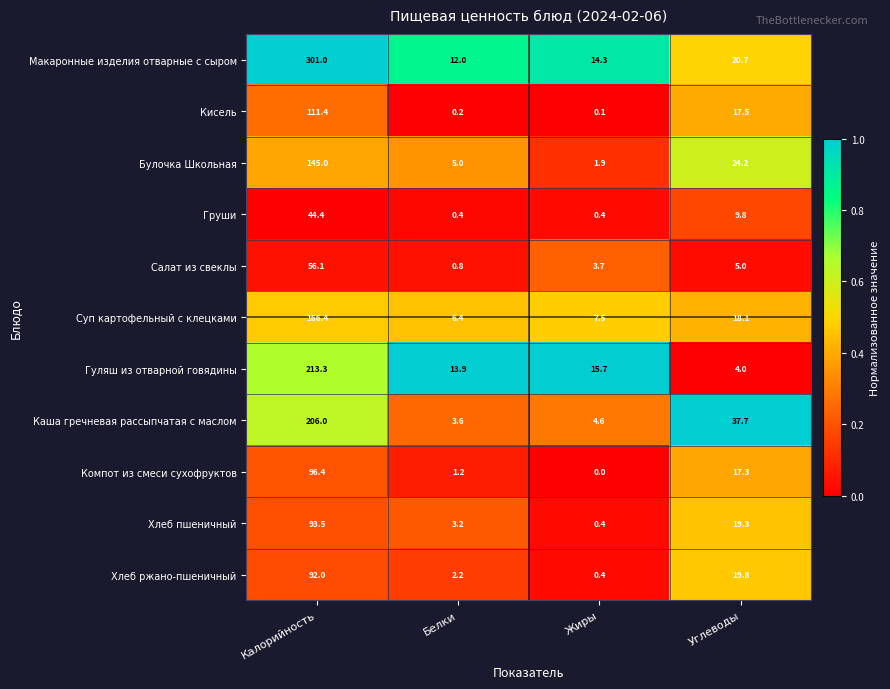

What is the difference between the Суп картофельный с клецками values at Калорийность and Белки?

160.0